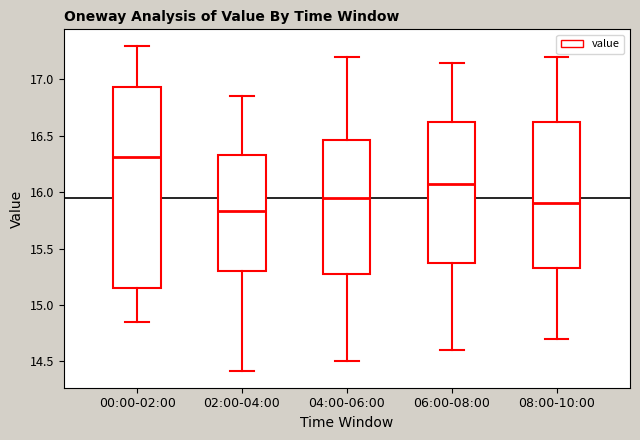

Which box is the tallest, from its lower edge to its upper edge?

00:00-02:00